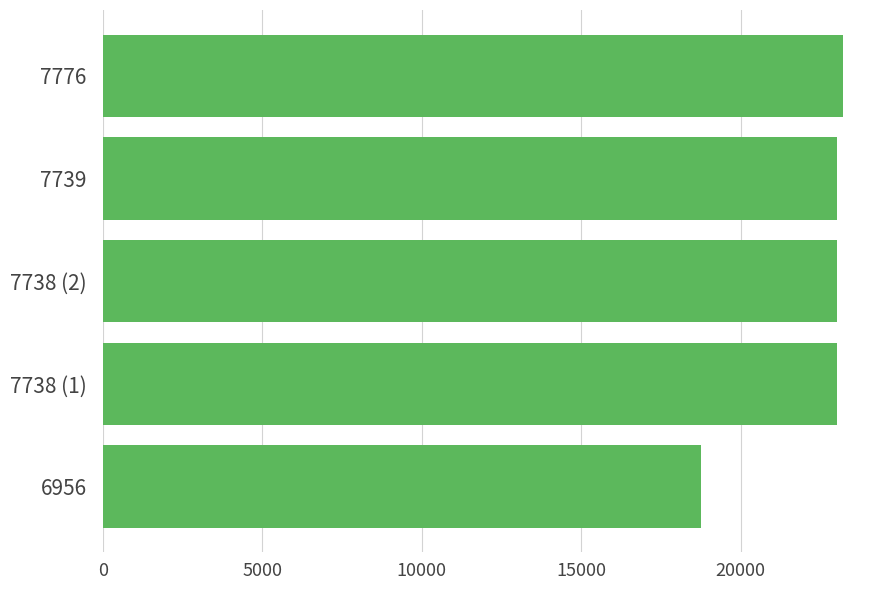

Is it true that the value at 7738 (2) is 38393?

False